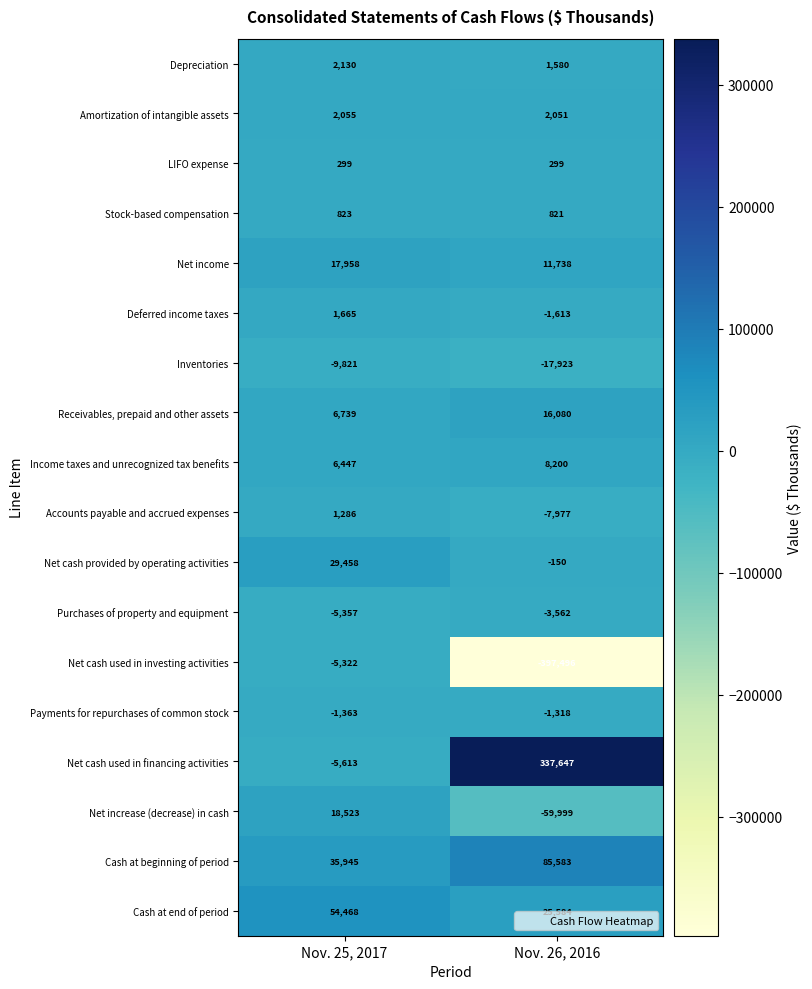

True or false: Net cash used in financing activities has a value of 570441 at Nov. 26, 2016.

False